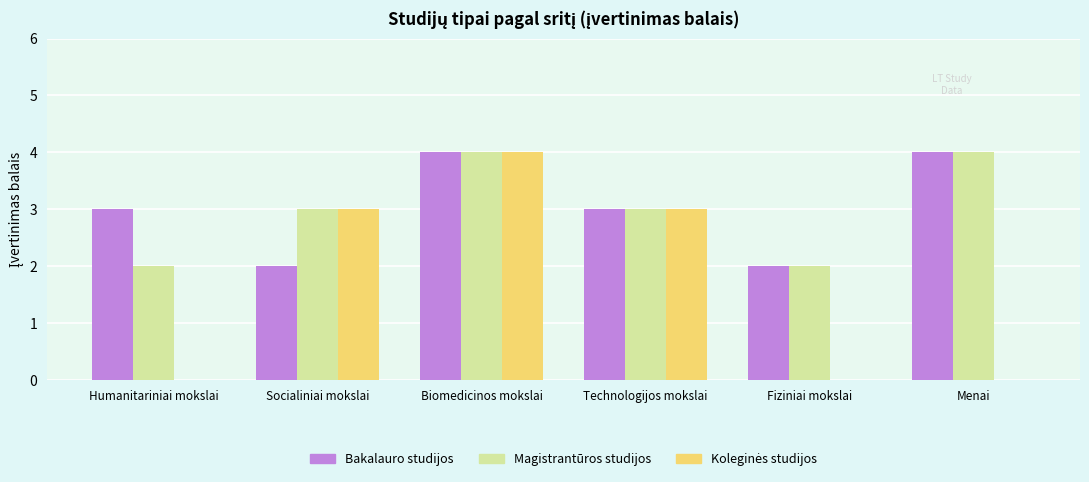

True or false: Magistrantūros studijos has a value of 5 at Socialiniai mokslai.

False